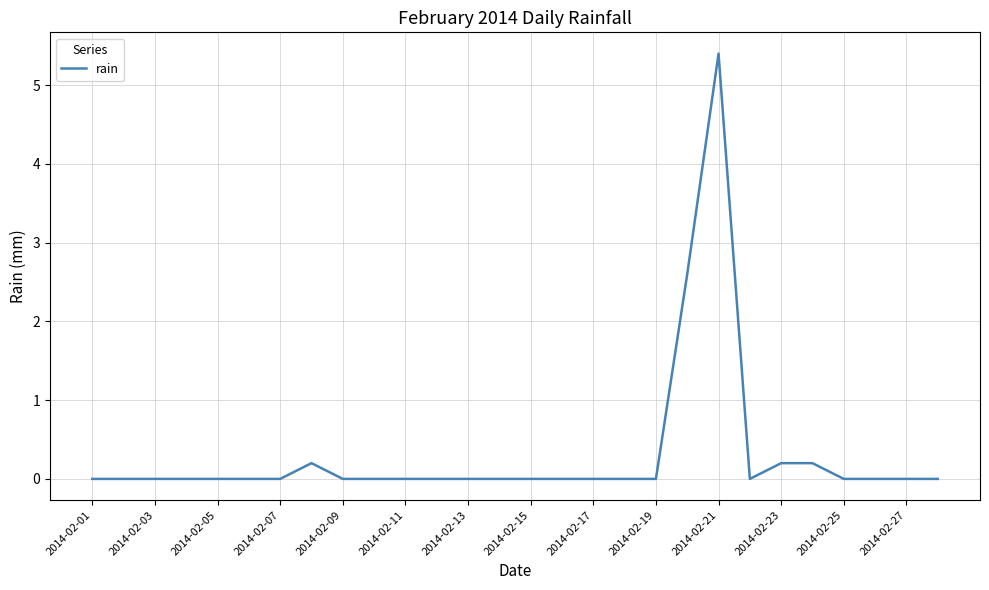

What is the maximum value shown in the chart?

5.4